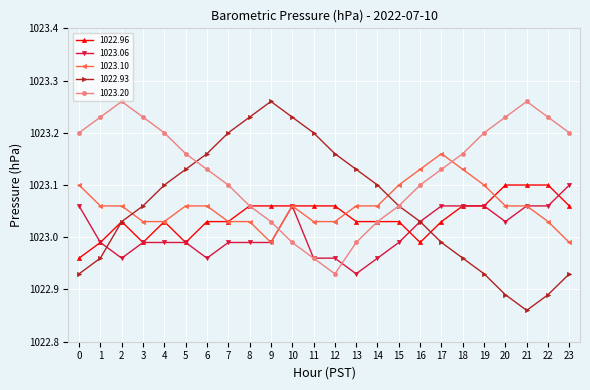

At how many categories does at least one series exceed 1023?

24